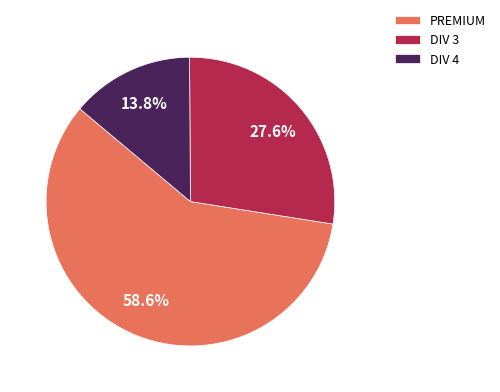

The DIV 4 slice represents 26% of the pie. True or false?

False